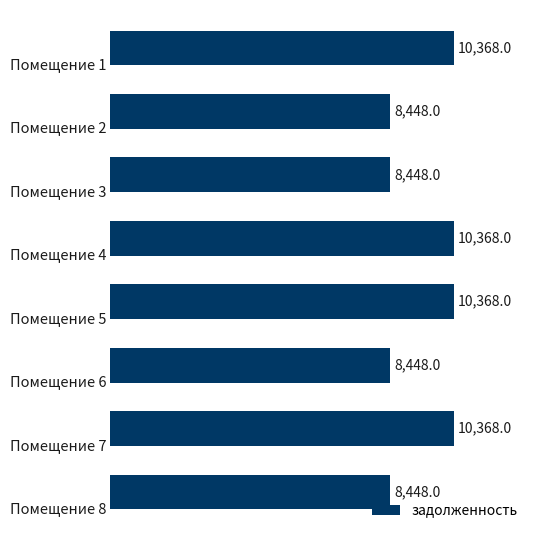

What is the difference between the second highest and second lowest values?

1920